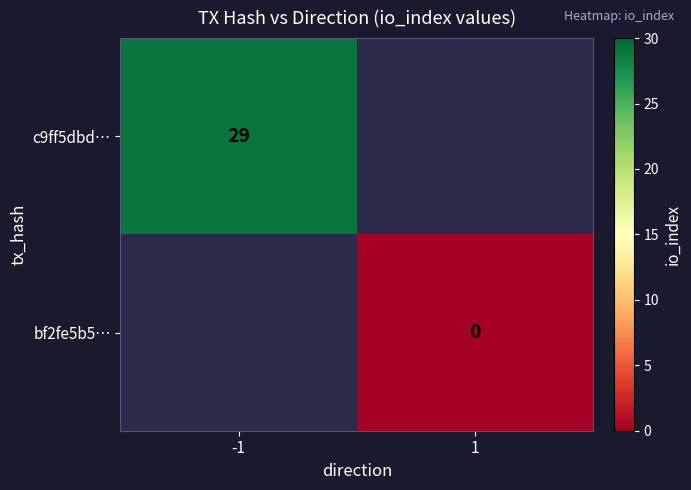

The c9ff5dbd… series shows 15 at -1. True or false?

False